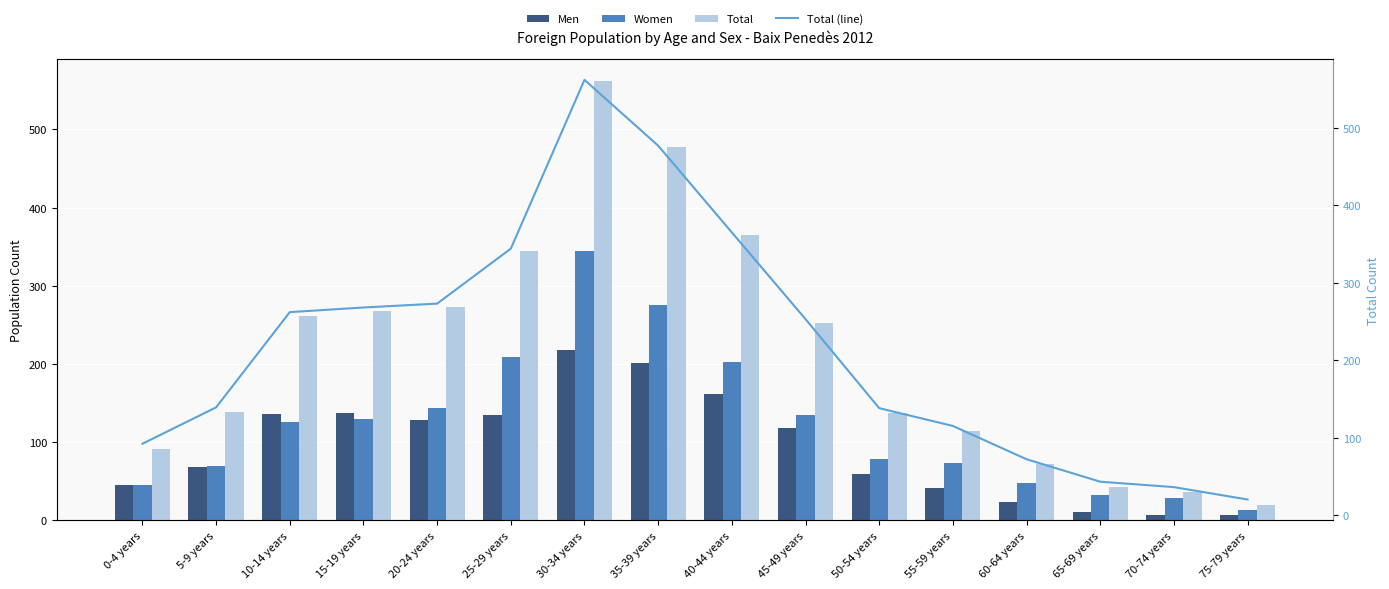

What is the difference between the second highest and minimum values in the Total (line) series?

457